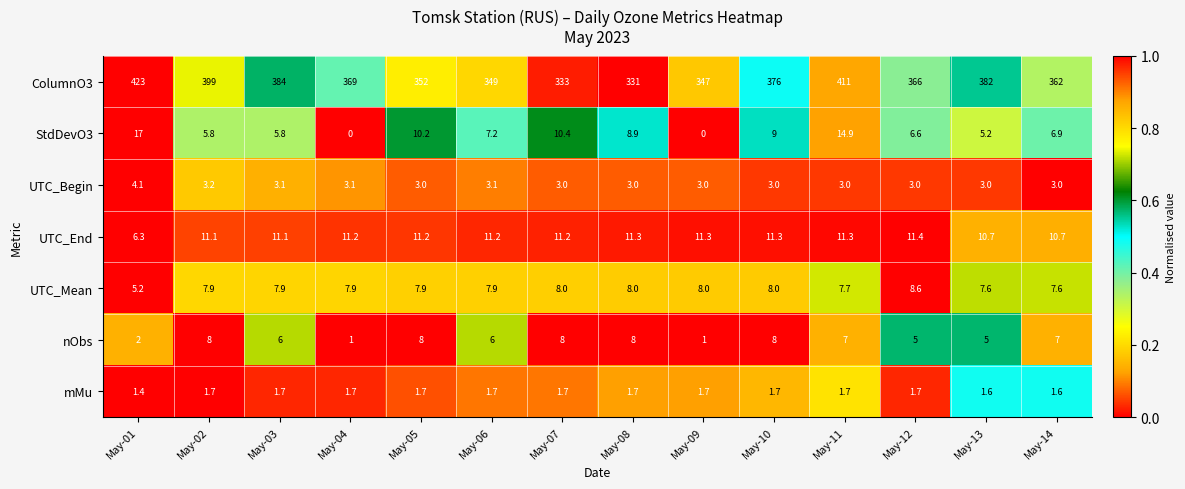

Which series has the largest range (max minus min)?

ColumnO3